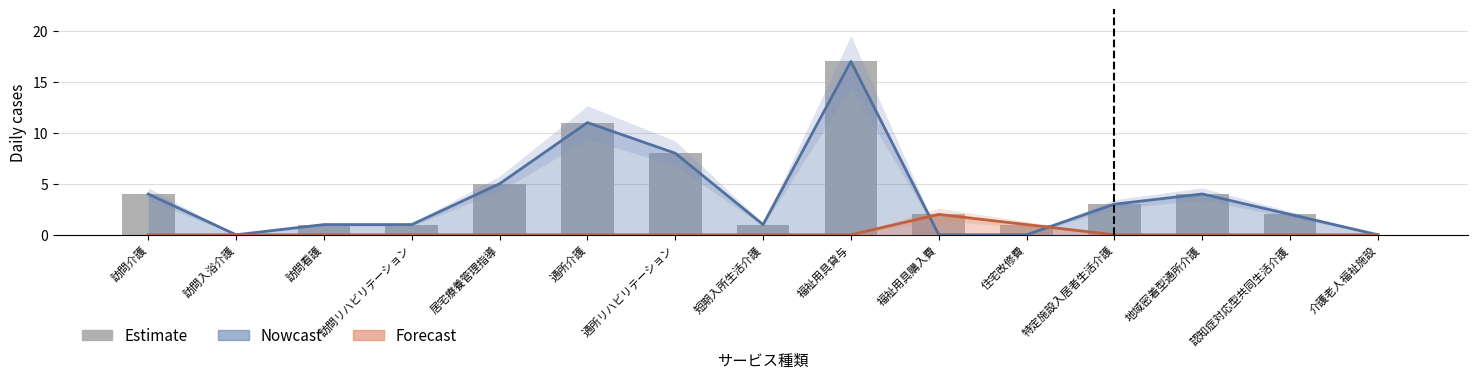

At which label is the value closest to 8?

通所リハビリテーション